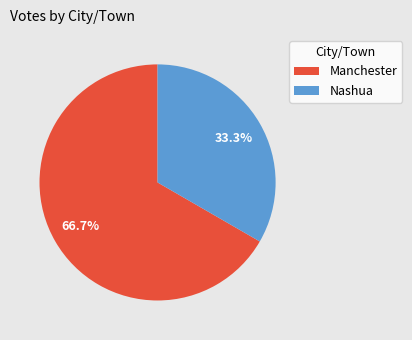

Count the number of slices in the pie.

2